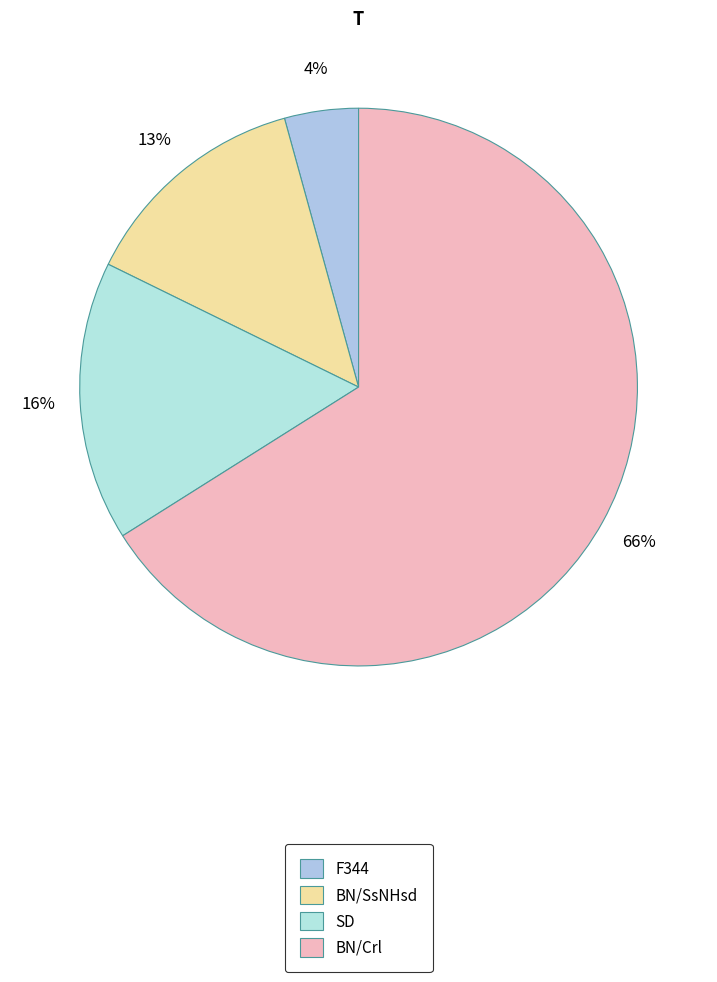

Is SD the majority of the pie?

No